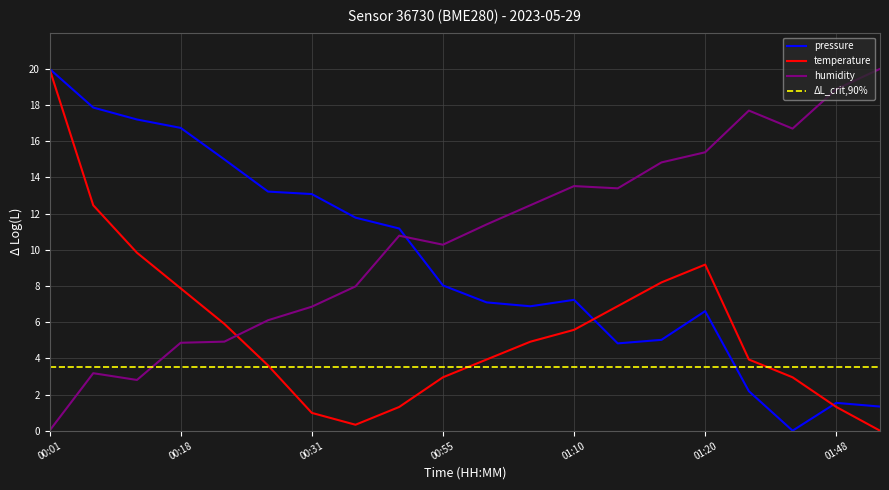

How many times do humidity and pressure cross each other?

1